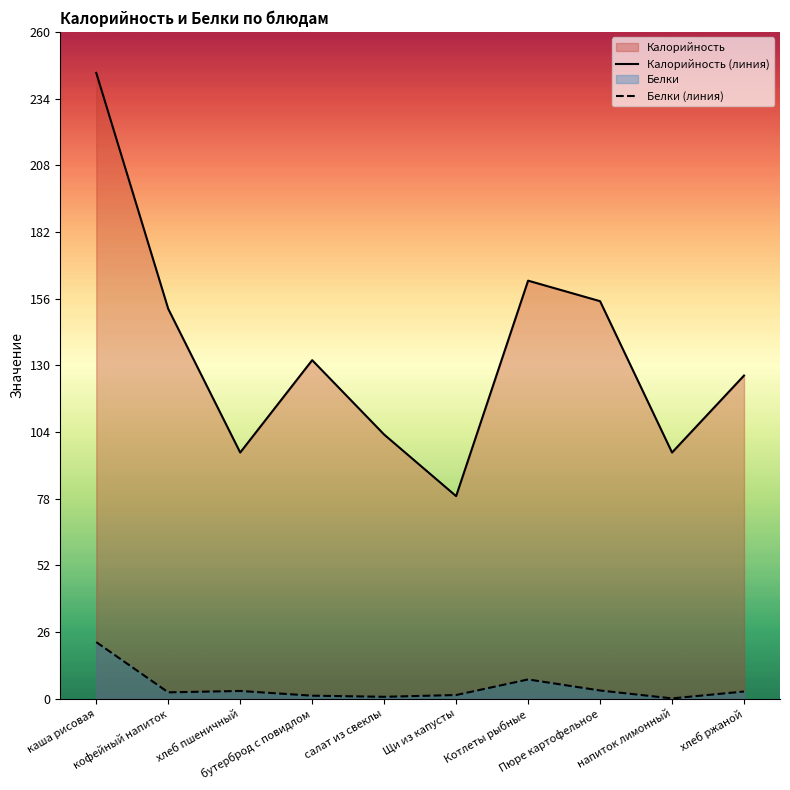

True or false: Белки (линия) and Калорийность (линия) intersect in this chart.

False